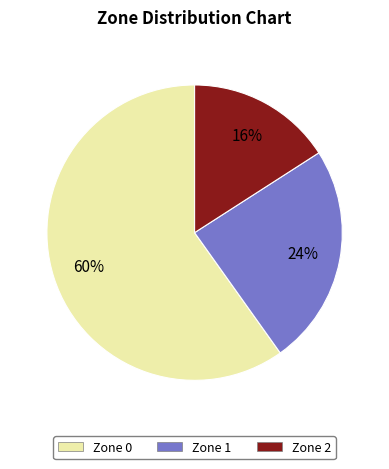

Rank the categories by value from lowest to highest.

Zone 2, Zone 1, Zone 0